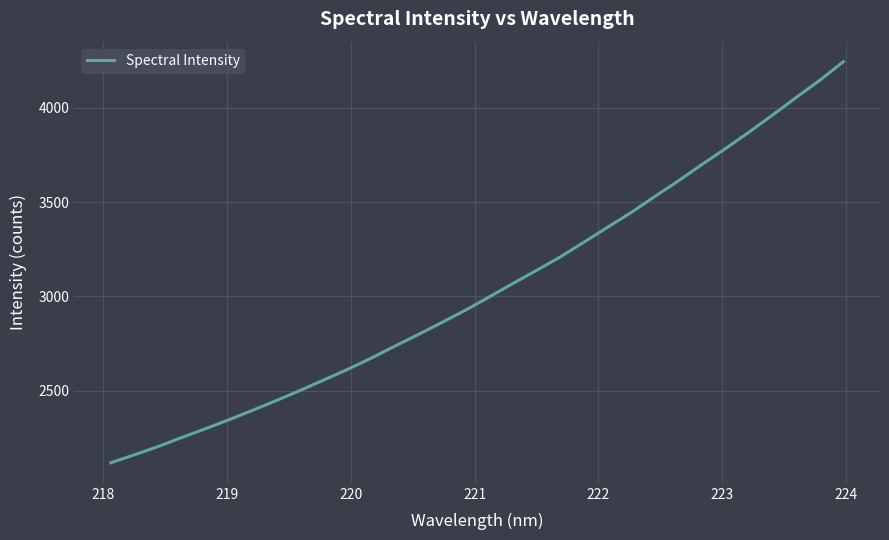

What is the smallest value displayed?

2117.6